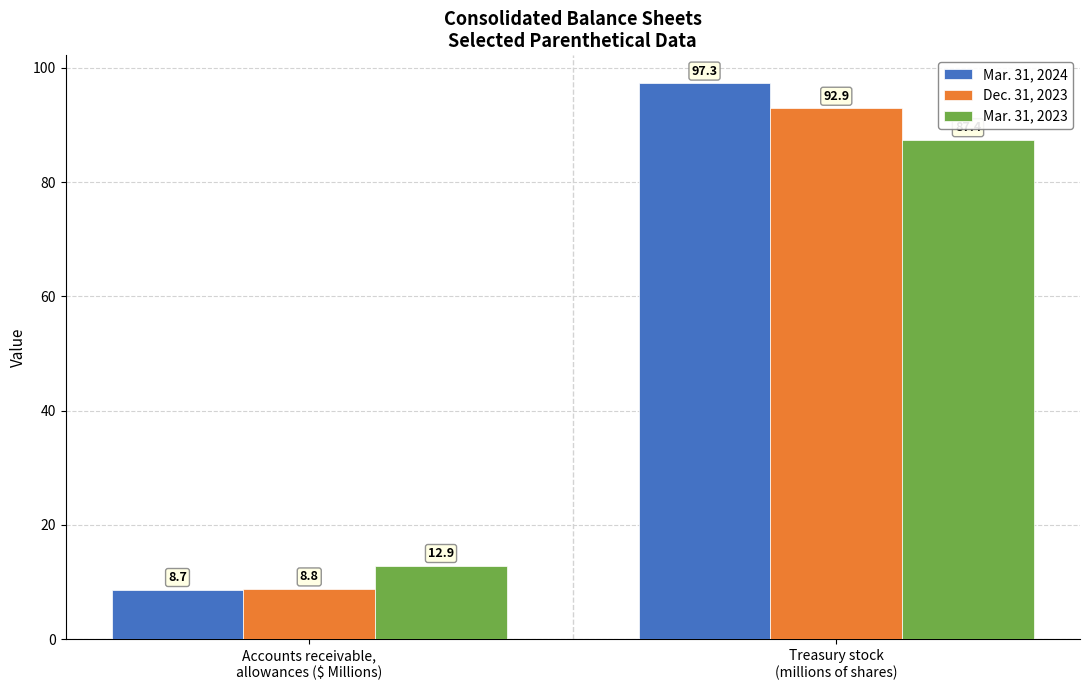

Read the Mar. 31, 2023 value at Treasury stock
(millions of shares).

87.4